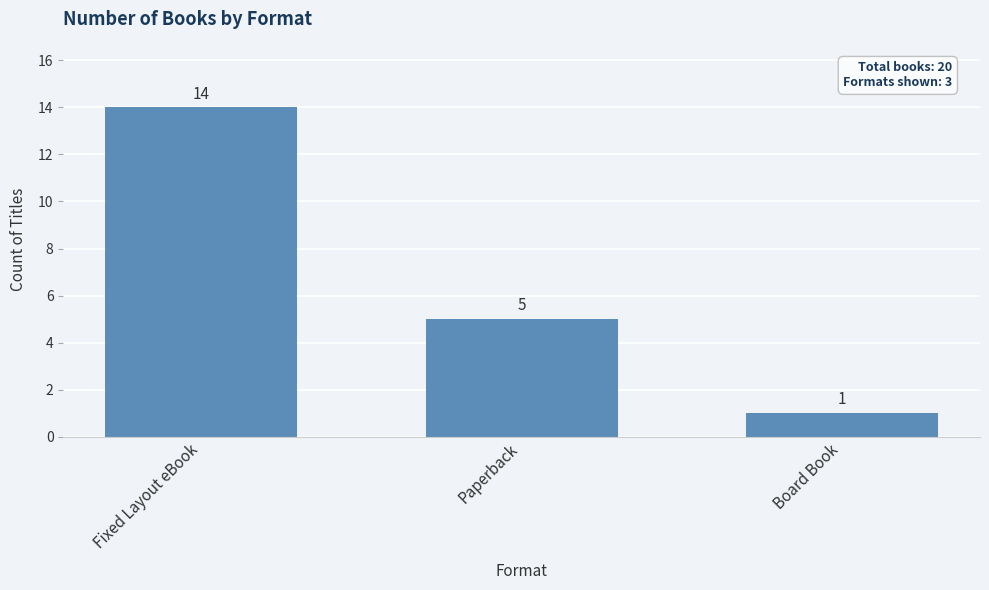

Reading left to right, transcribe all the data shown in this chart.

Fixed Layout eBook=14	Paperback=5	Board Book=1